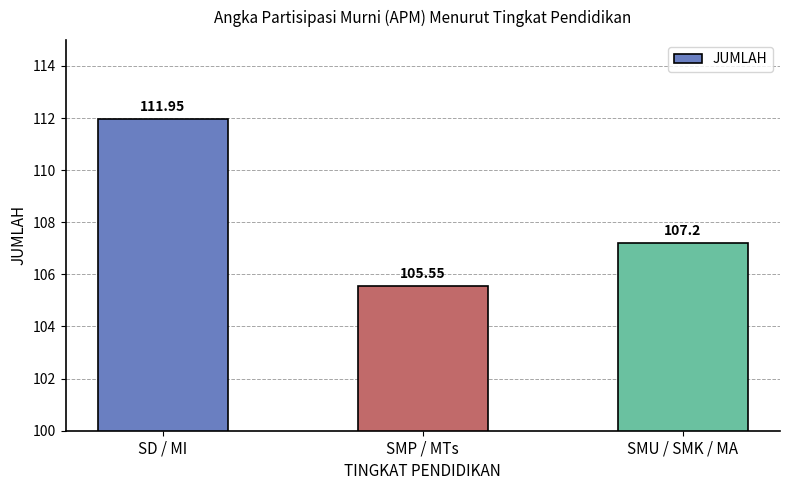

At which category does the chart reach its peak across all series?

SD / MI